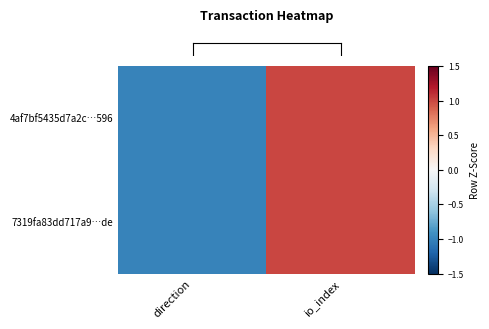

How many data points does each series have?

2